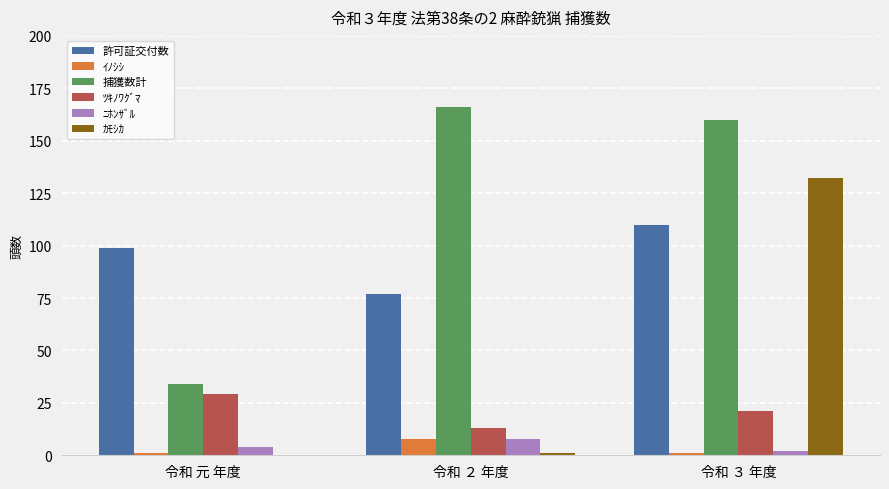

At which category is the sum across all series the highest?

令和 ３ 年度